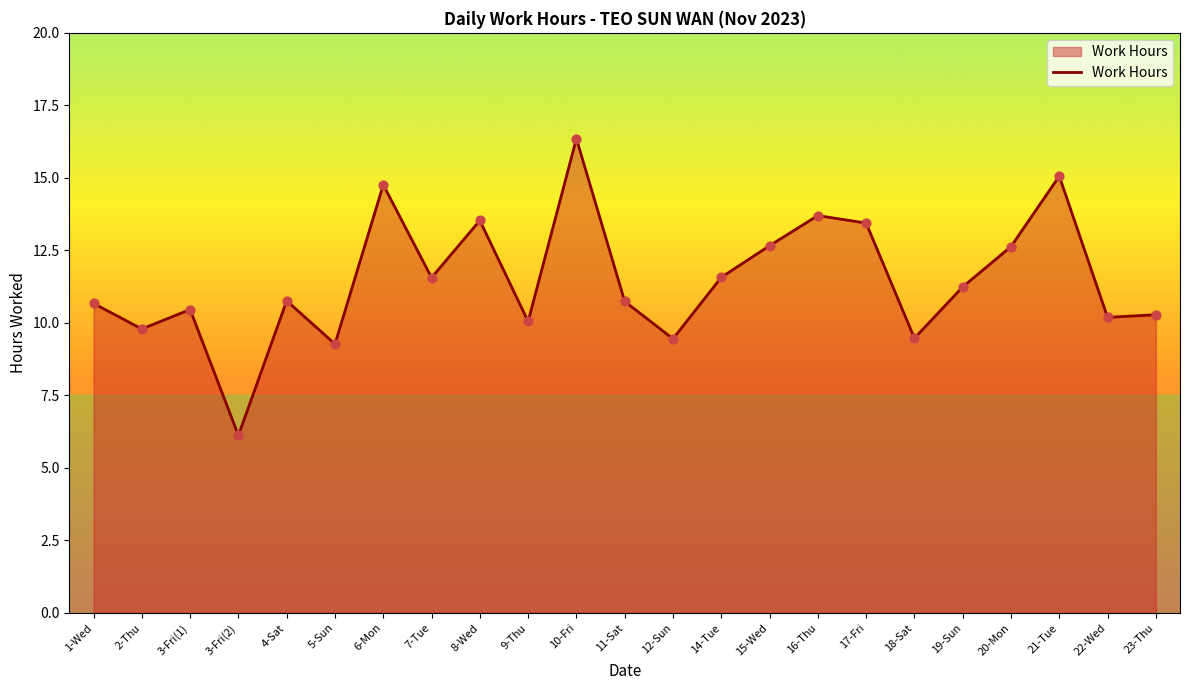

Between 2-Thu and 3-Fri(2), which is larger?

2-Thu